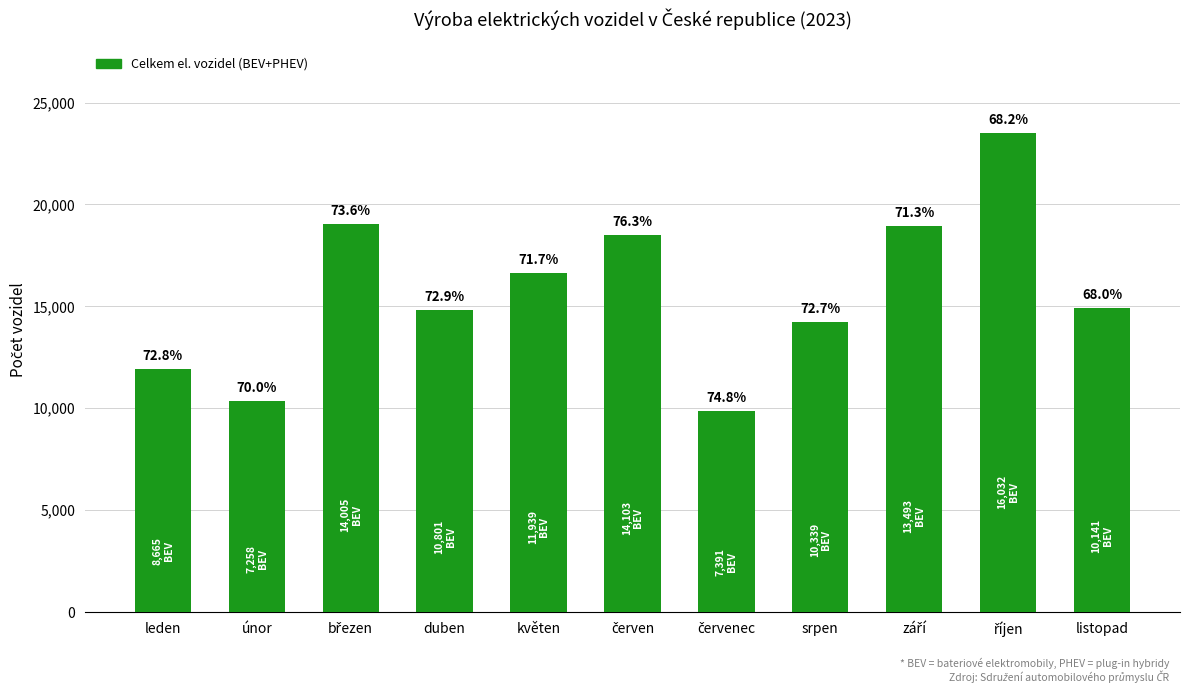

What is the greatest value displayed?

23511